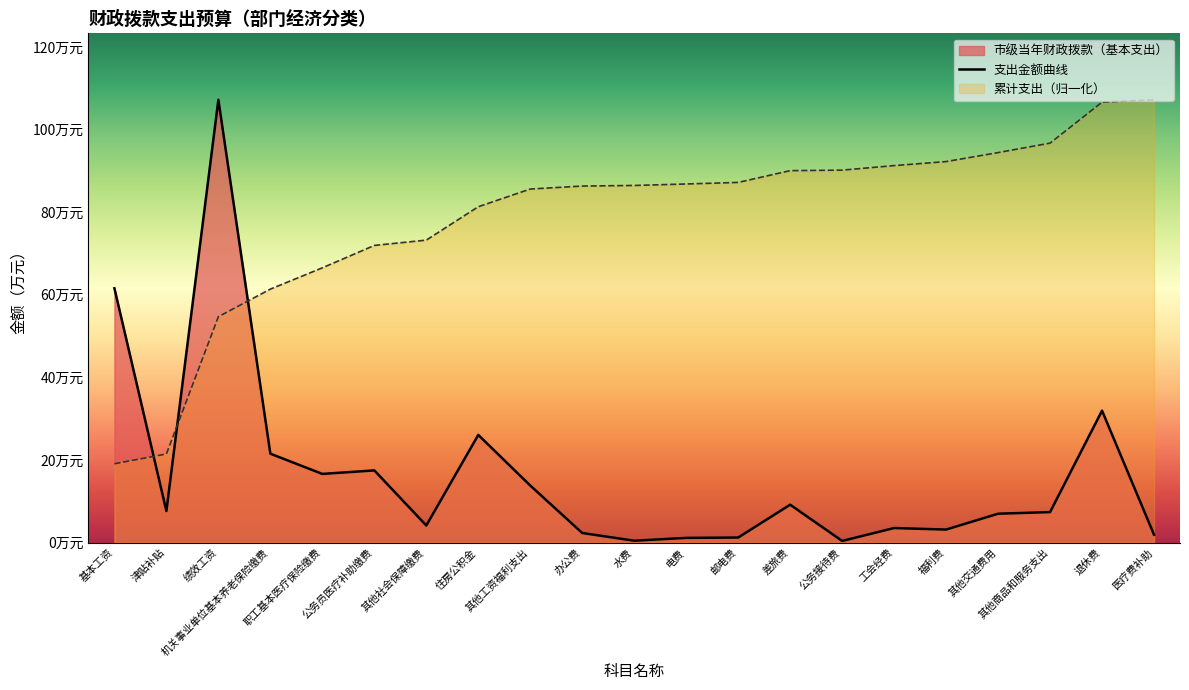

What is the greatest value displayed?

107.2